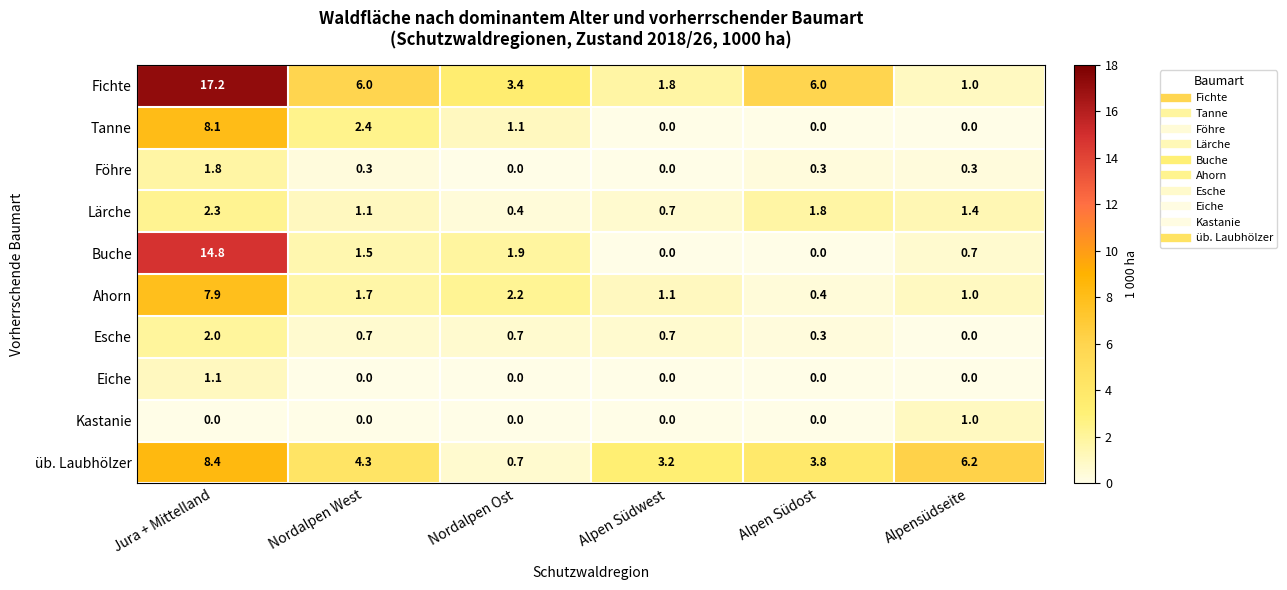

What is the sum of all Föhre values?

2.7